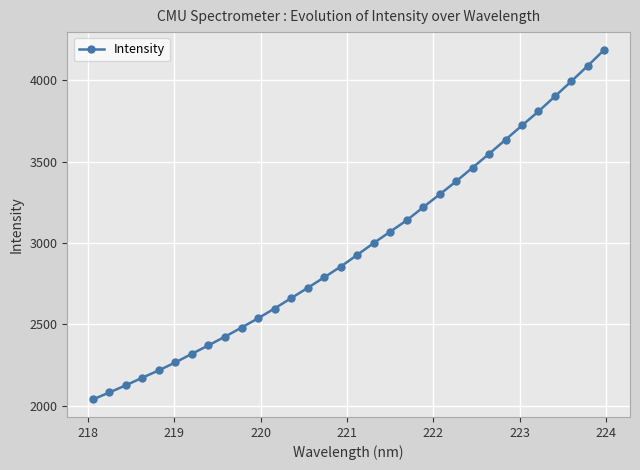

What is the difference between the maximum and second lowest values?

2105.4